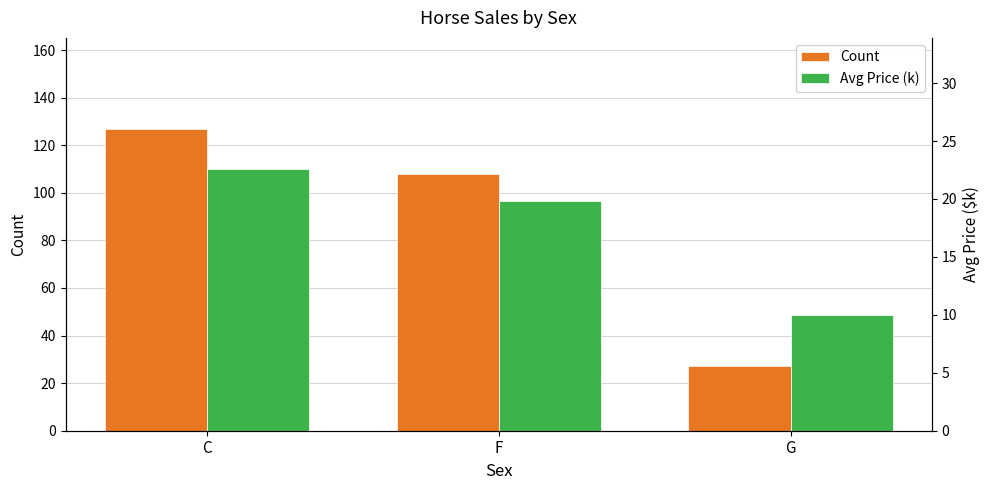

List the labels in order of Avg Price (k) value, smallest first.

G, F, C